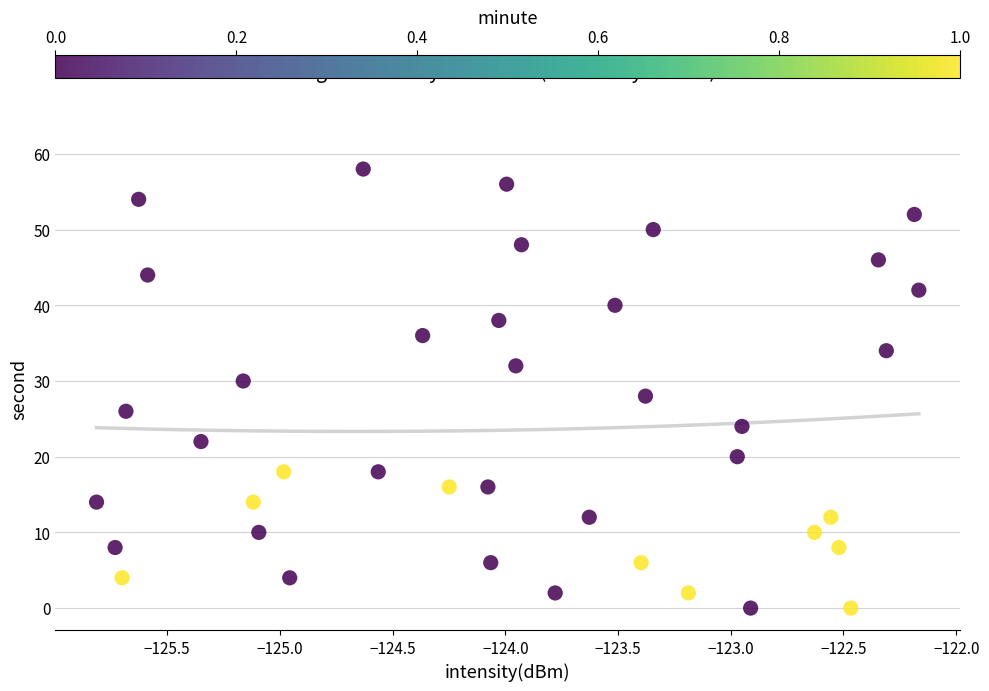

What is the range of Y values (max minus min)?

58